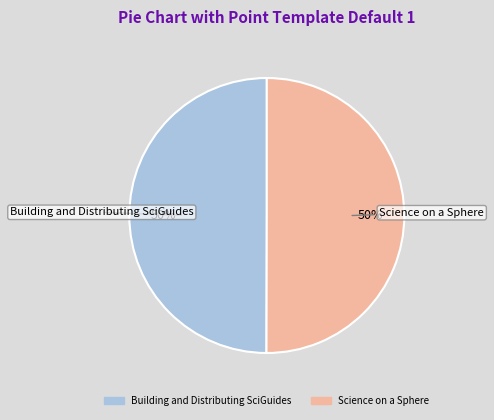

Is it true that Science on a Sphere is 50% of the pie?

True